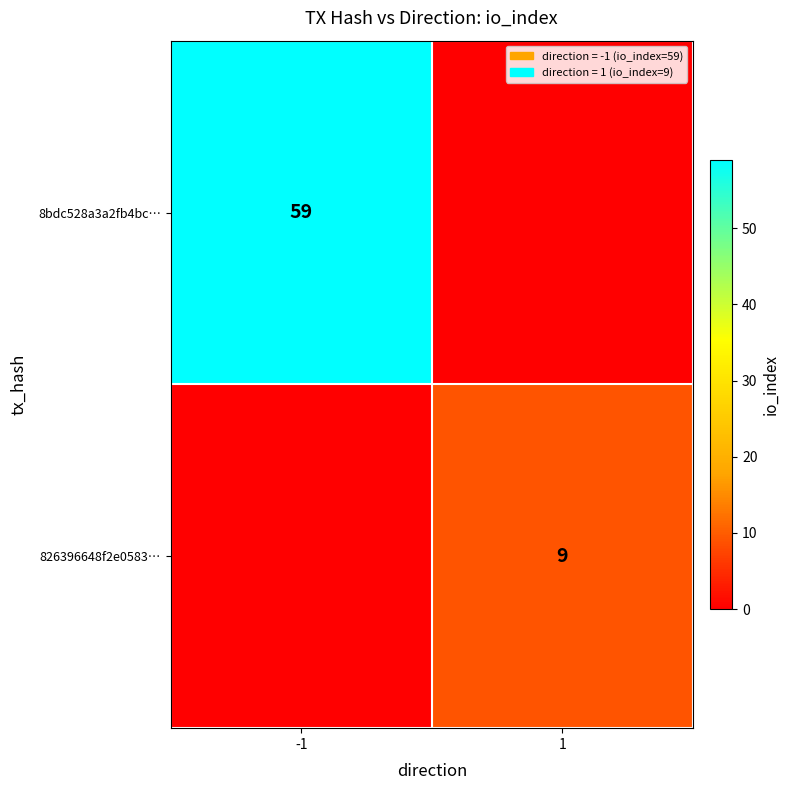

The 8bdc528a3a2fb4bc… series shows 59 at -1. True or false?

True